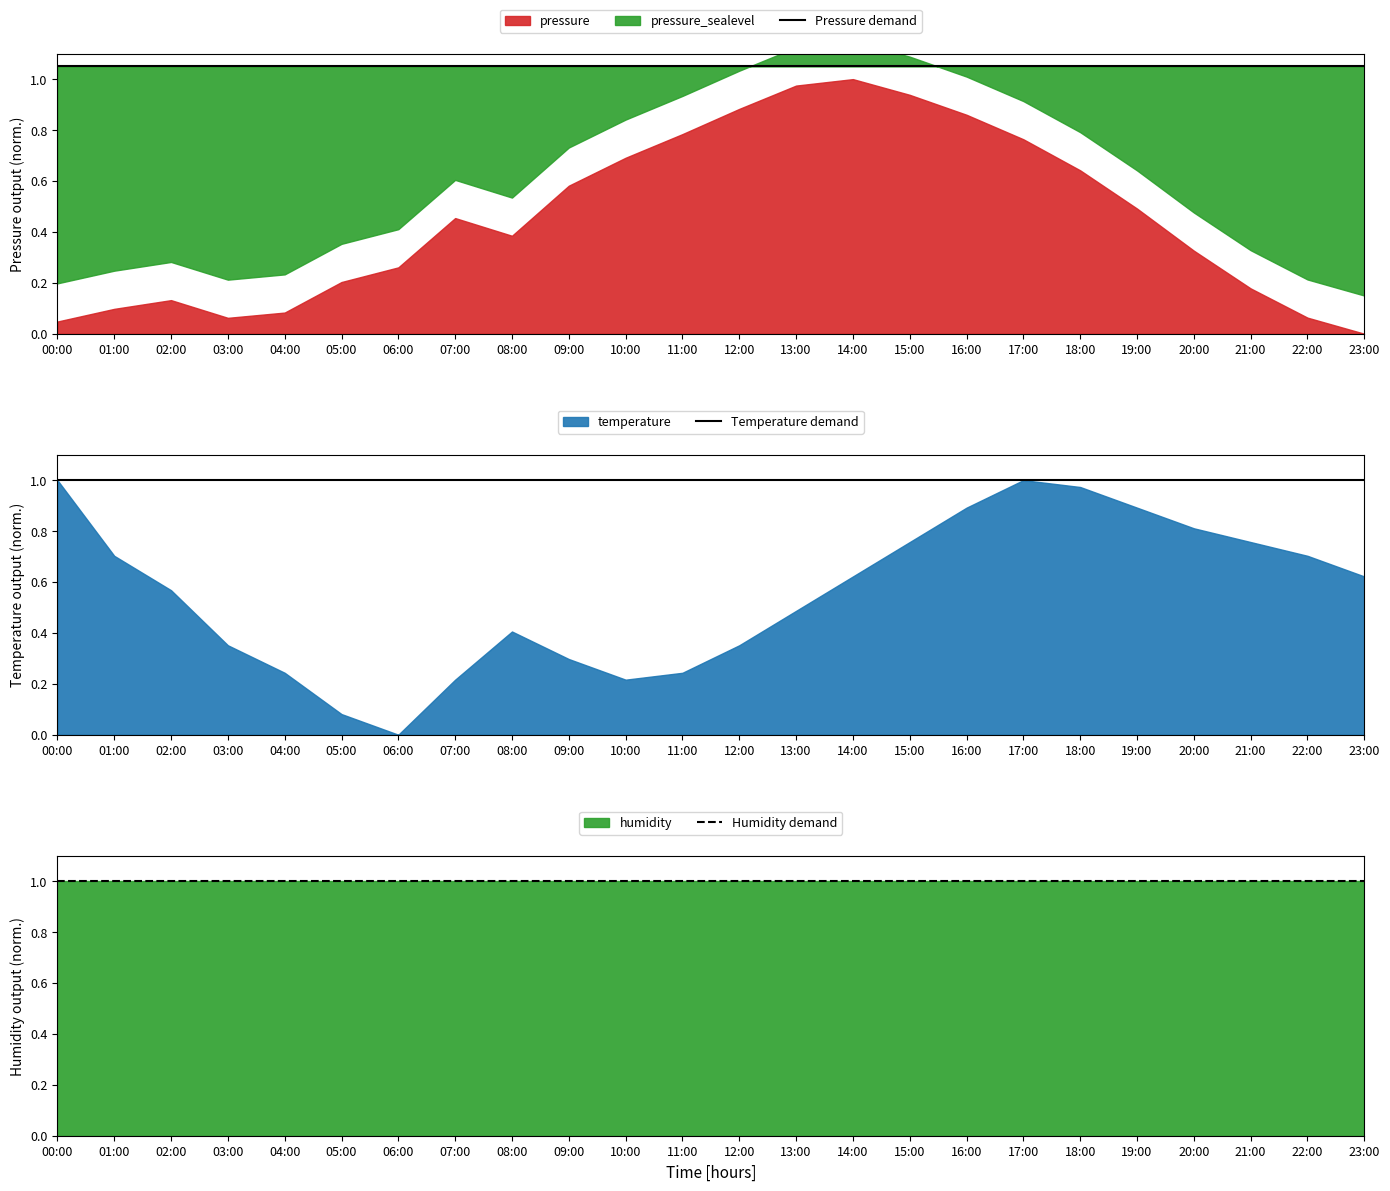

Rank the categories by Humidity demand value from lowest to highest.

00:00, 01:00, 02:00, 03:00, 04:00, 05:00, 06:00, 07:00, 08:00, 09:00, 10:00, 11:00, 12:00, 13:00, 14:00, 15:00, 16:00, 17:00, 18:00, 19:00, 20:00, 21:00, 22:00, 23:00